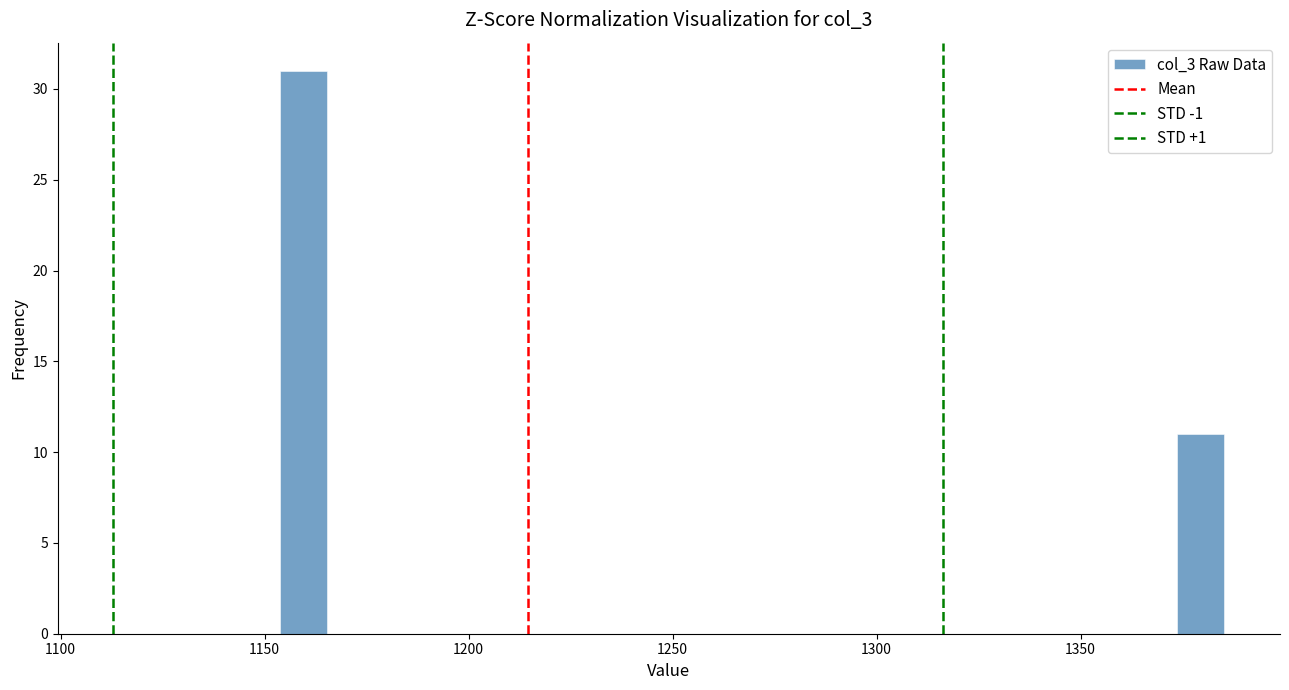

Read against the x-axis, roughly where is the centre of the tallest bar?

1160